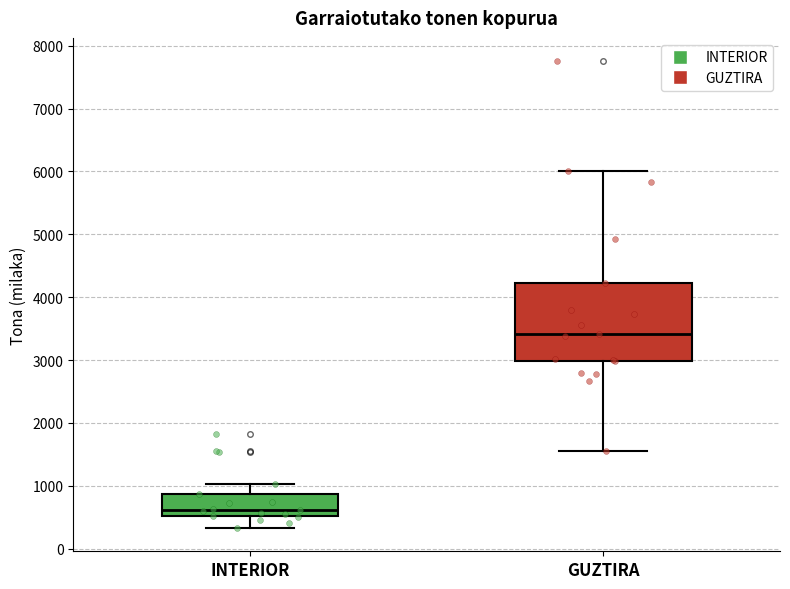

Where does the median line of the box for GUZTIRA sit on the y-axis? The values are not printed on the chart, so give them approximately, as read against the axis.

3400